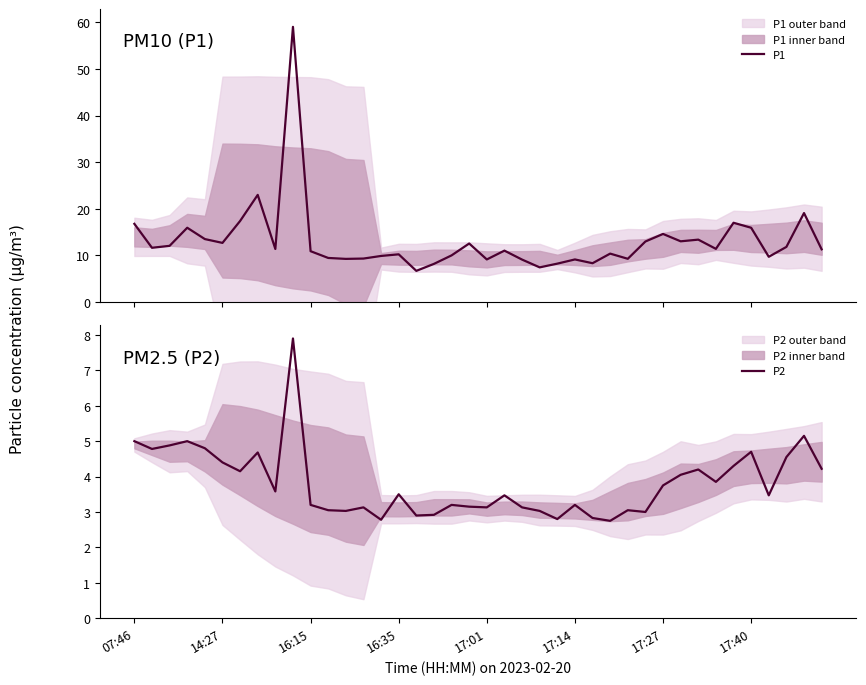

The P1 series shows 5.5 at 31. True or false?

False